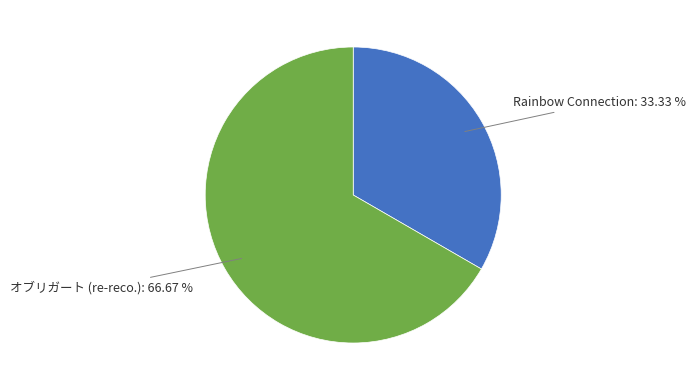

Is there a majority slice in this chart?

Yes